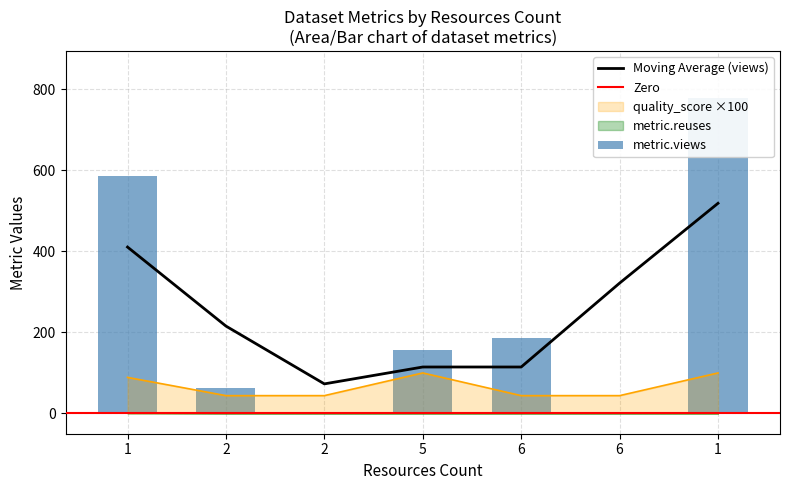

At which label does quality_score reach its minimum?

2